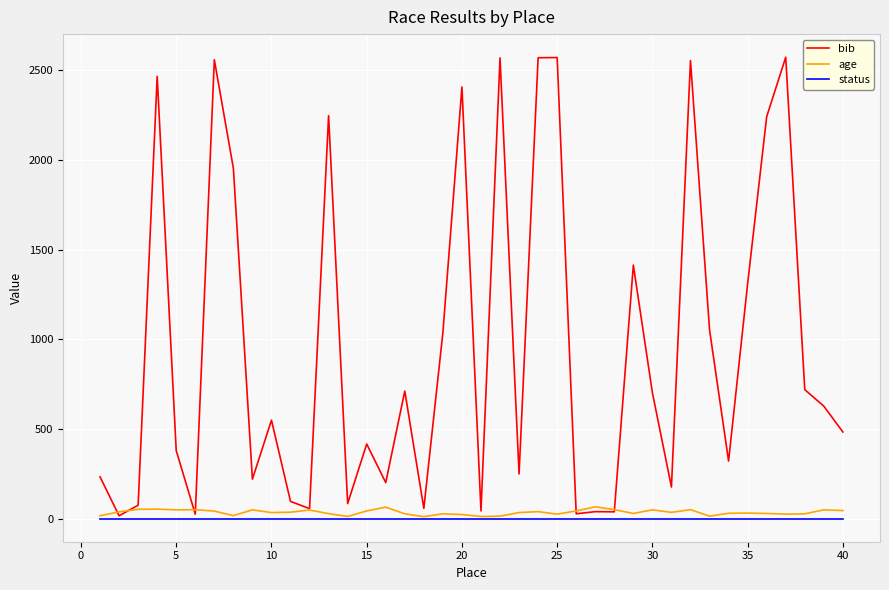

What is the difference between the maximum and minimum values in the bib series?

2556